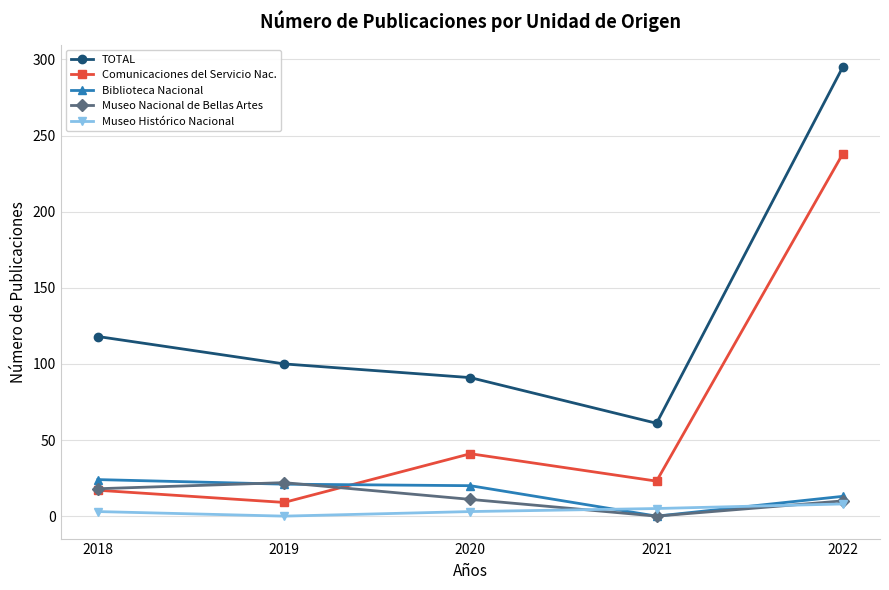

What is the difference between the second highest and minimum values in the Museo Nacional de Bellas Artes series?

18